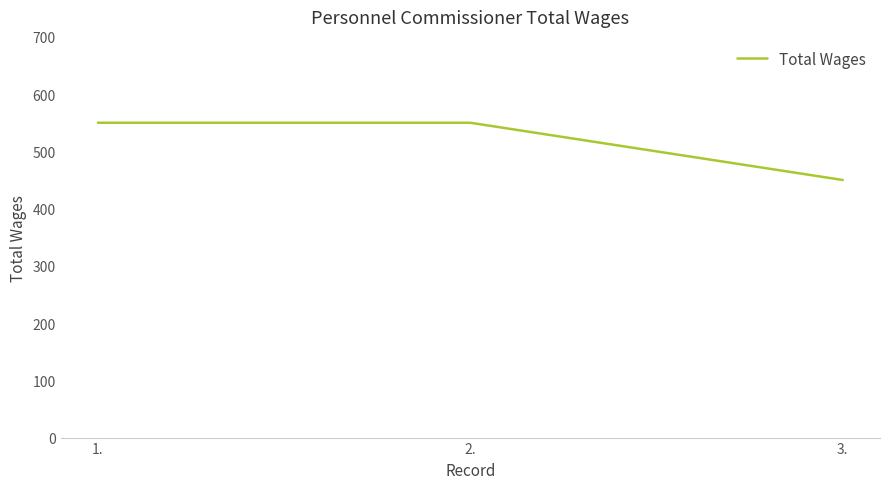

What is the change in value from 2. to 3.?

-100